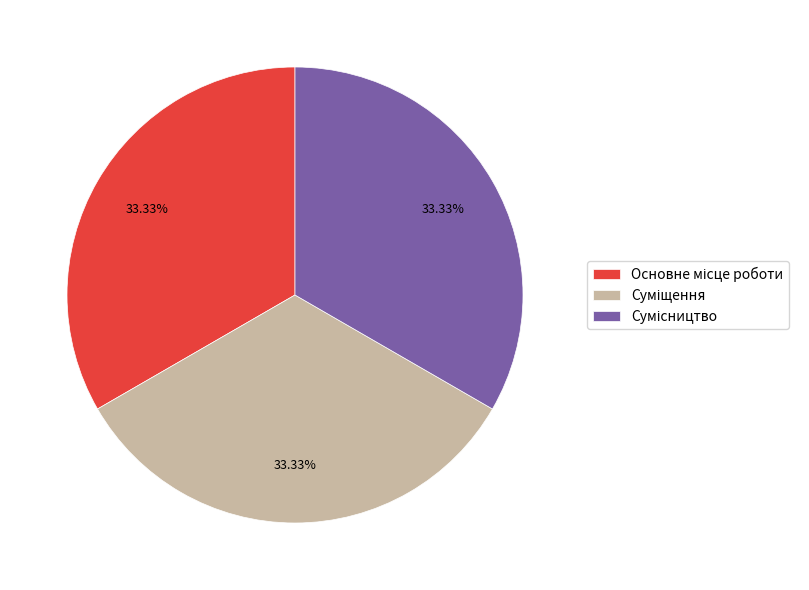

Does any single category account for the majority?

No